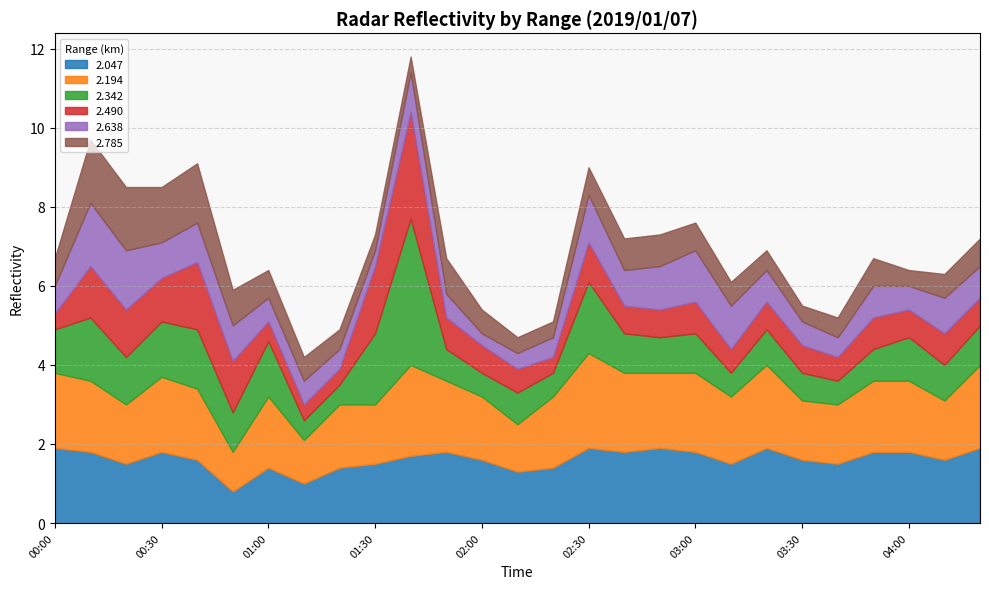

How many times do 2.490 and 2.638 cross each other?

6